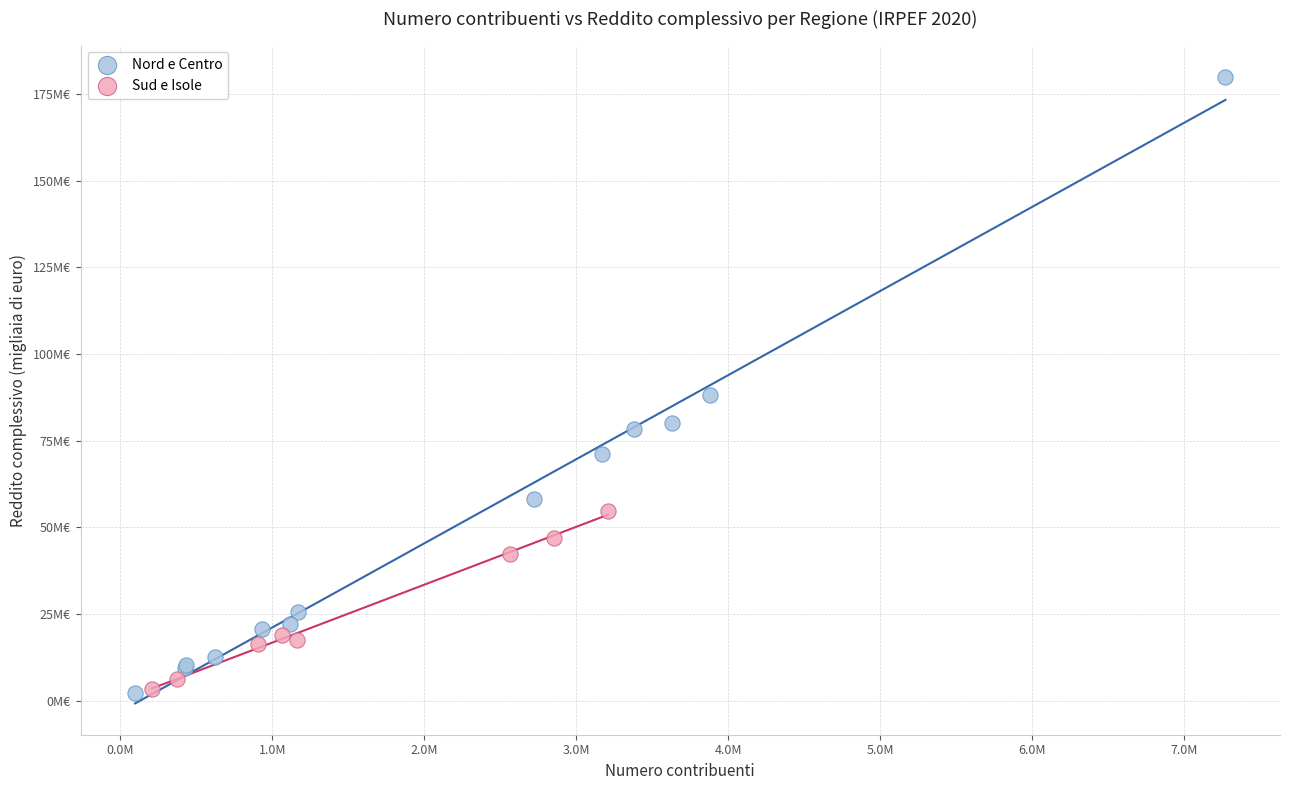

What are all the series names shown in the legend?

Nord e Centro, Sud e Isole